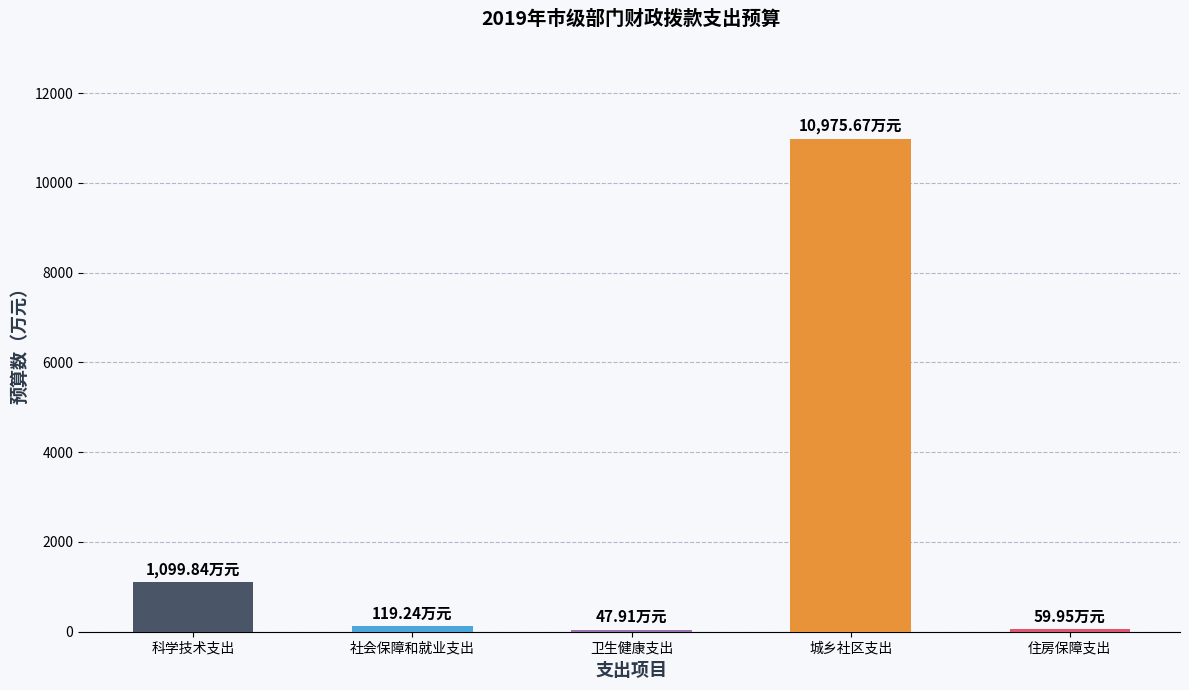

How many bars are there in total?

5